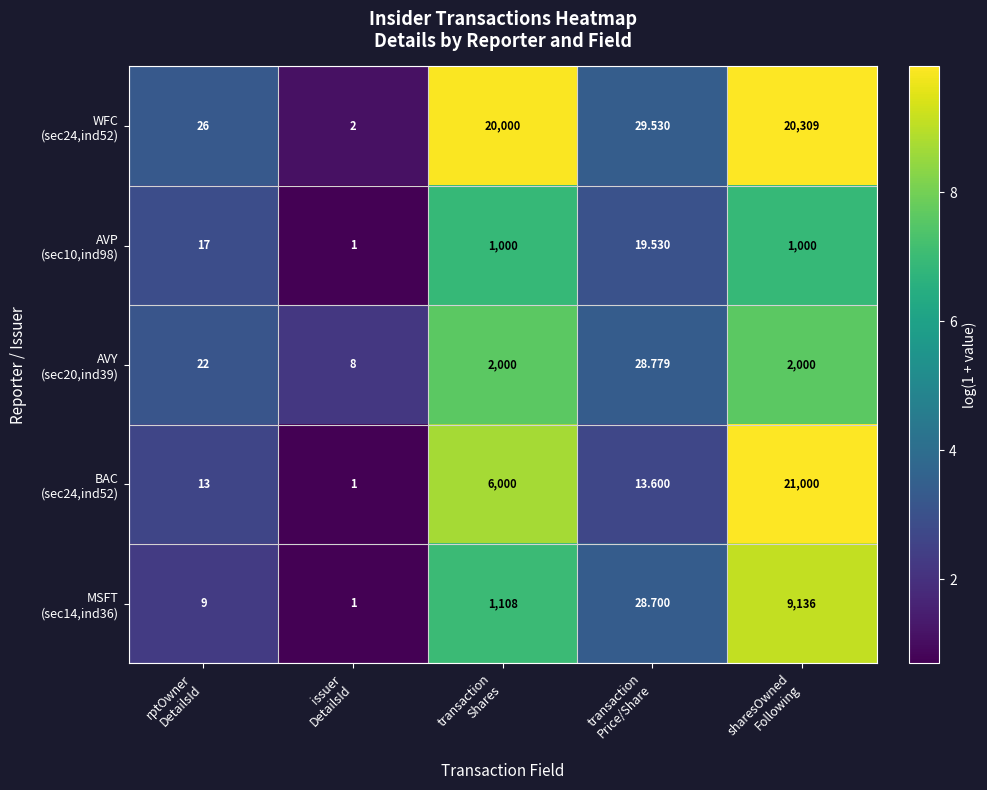

Which category has the lowest value across all series?

issuer
DetailsId